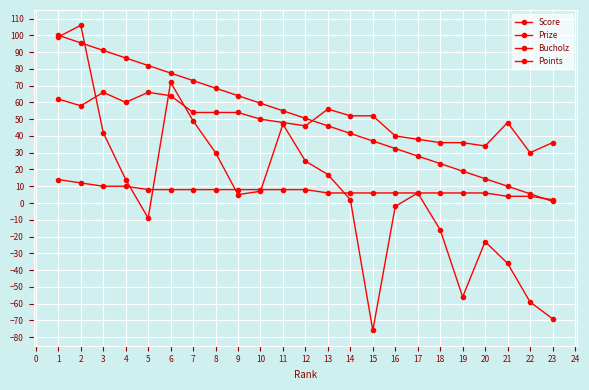

How many lines are shown in the chart?

4